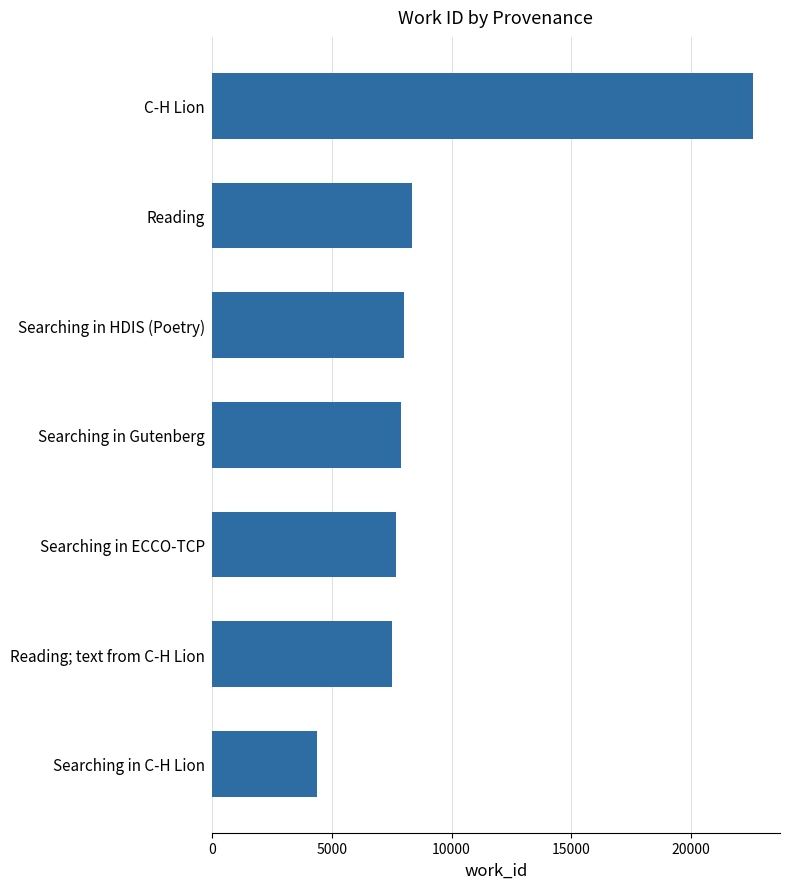

Reading top to bottom, transcribe all the data shown in this chart.

C-H Lion=22574	Reading=8354	Searching in HDIS (Poetry)=8005	Searching in Gutenberg=7902	Searching in ECCO-TCP=7686	Reading; text from C-H Lion=7520	Searching in C-H Lion=4380